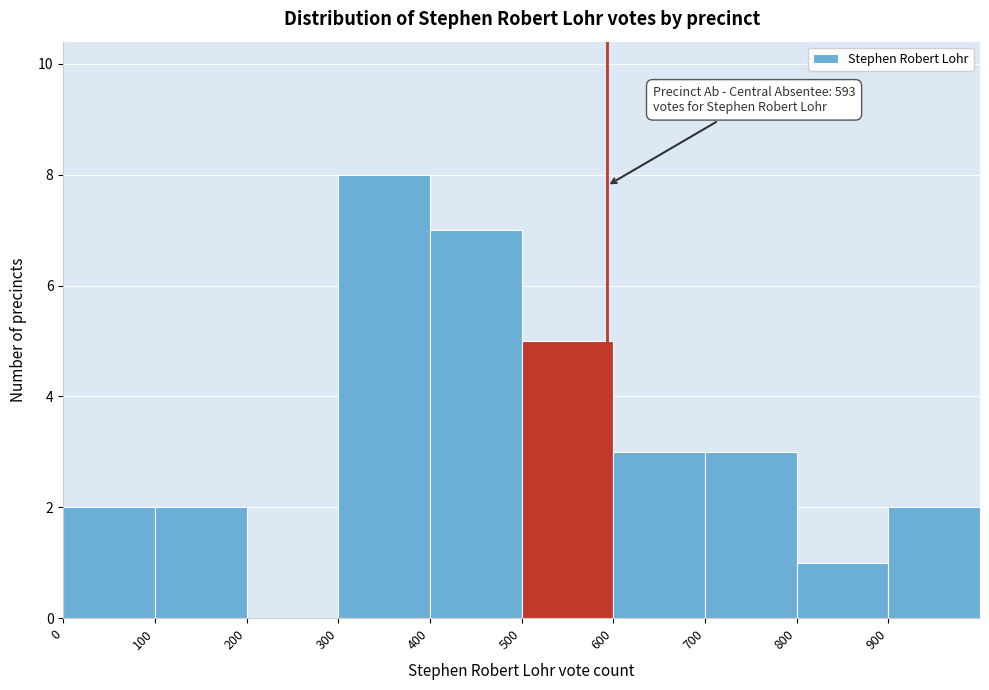

Over which range of the x-axis is the bar tallest?

300 to 400